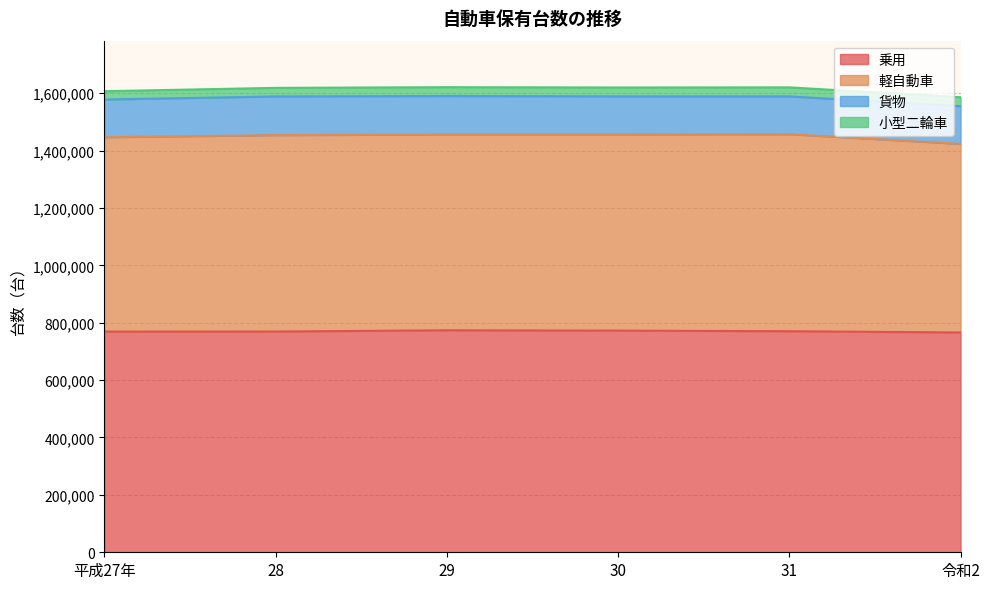

True or false: 乗用 has a value of 1279653 at 30.

False